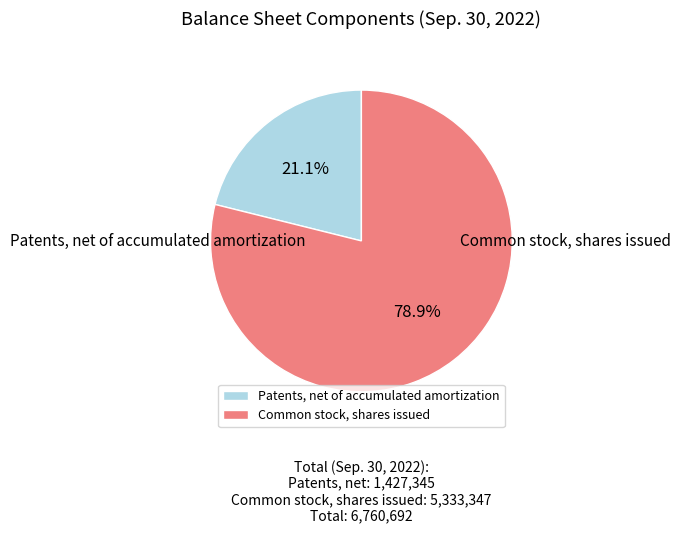

Count the number of slices in the pie.

2